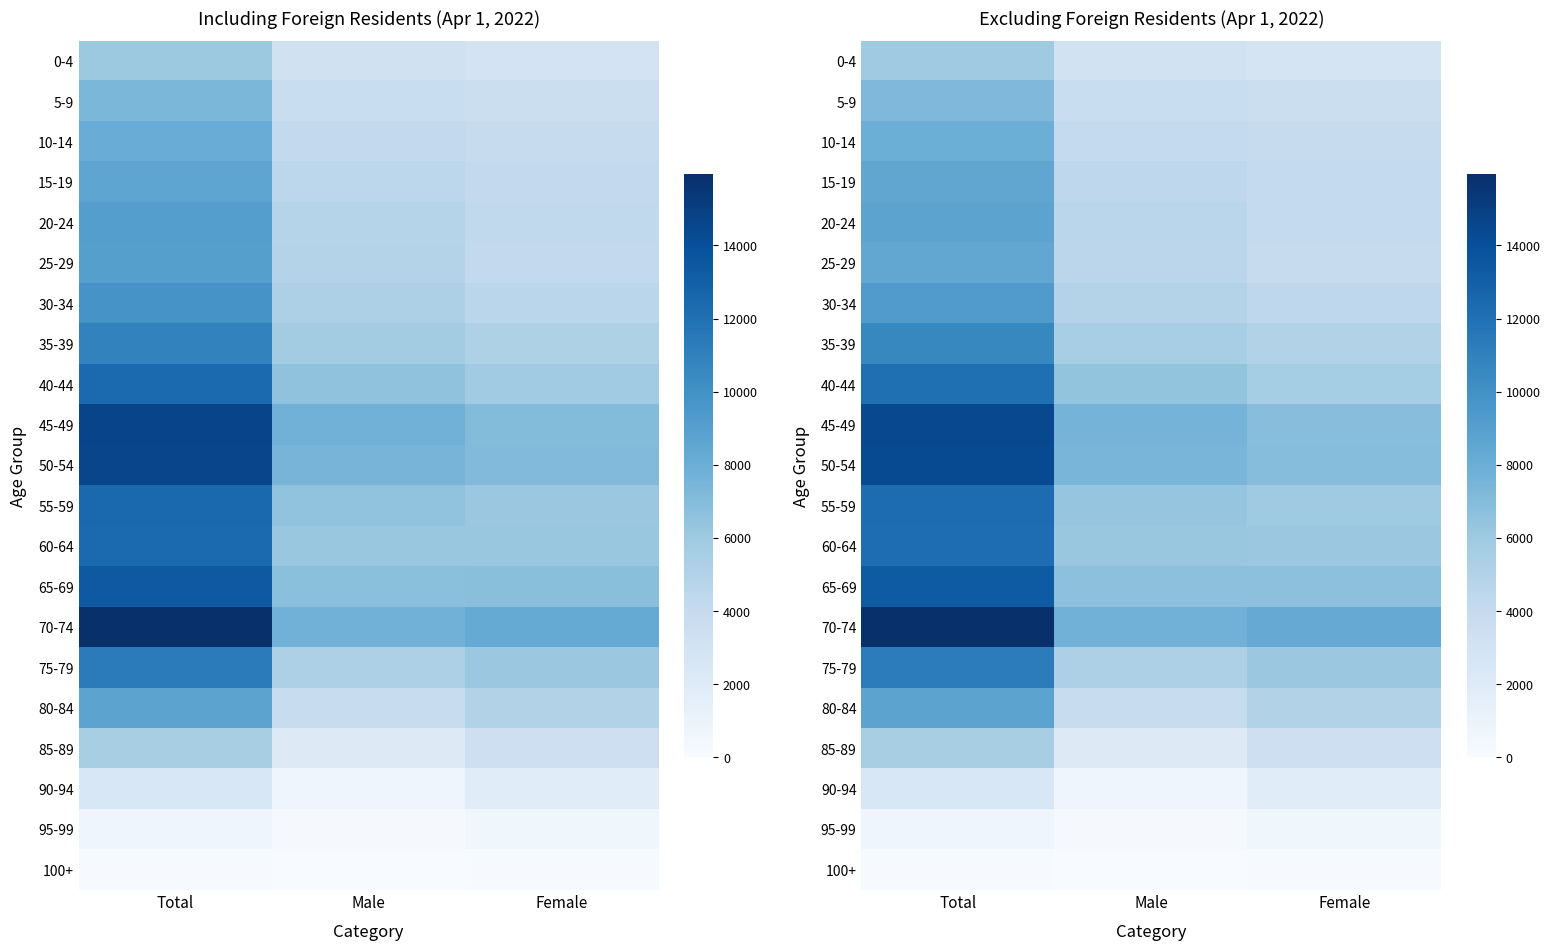

Which series has the largest range (max minus min)?

70-74